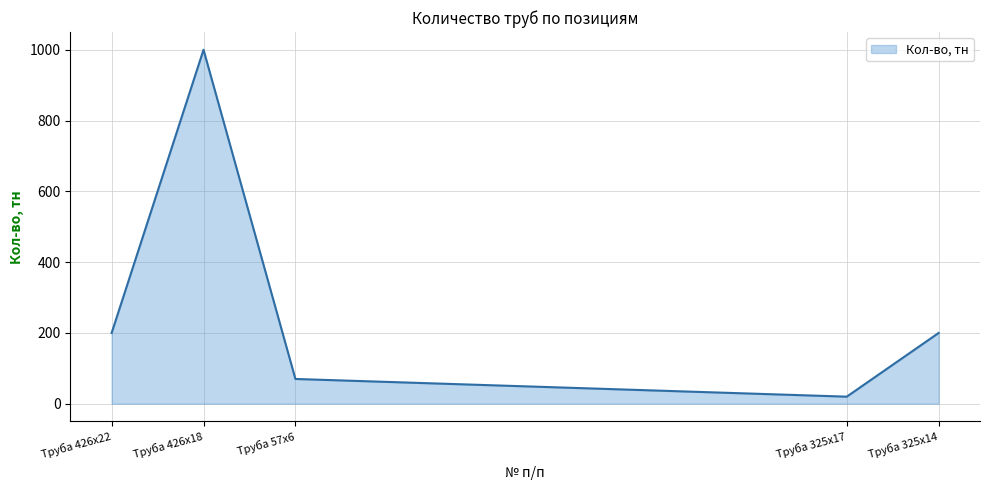

What is the change in value from Труба 57х6 to Труба 325x17?

-50